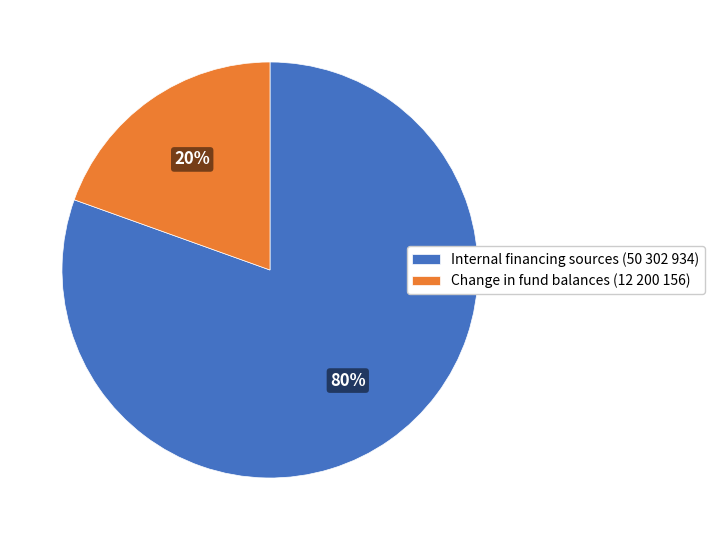

To the nearest percent, what is the average slice percentage?

50%